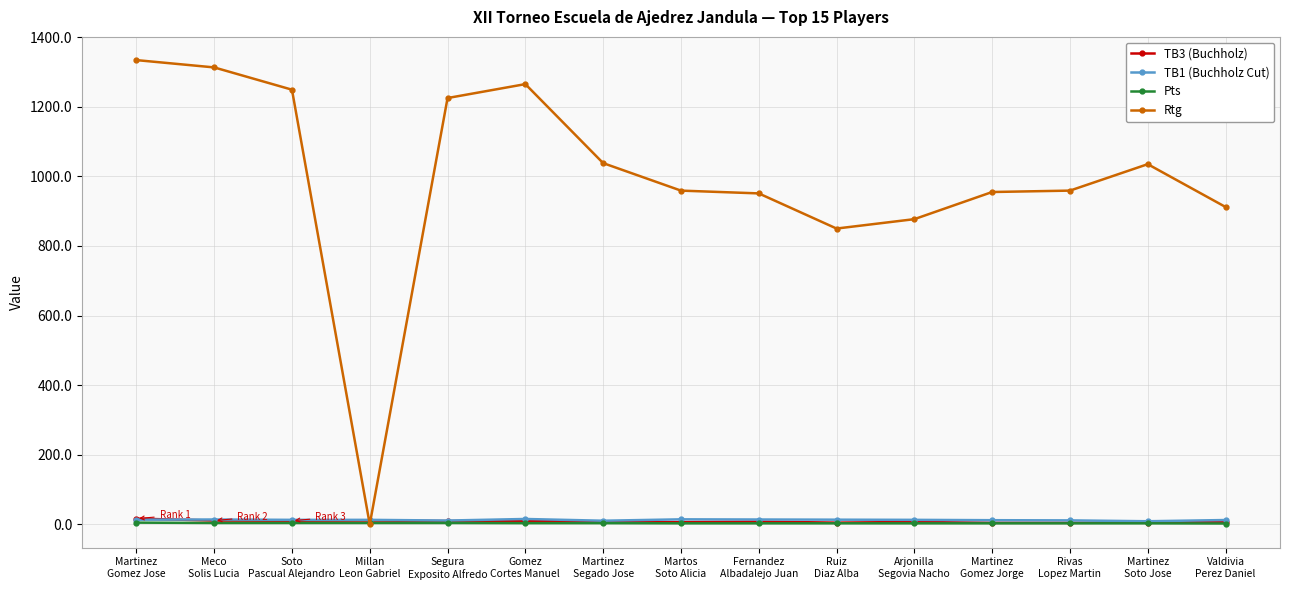

The TB1 (Buchholz Cut) series shows 15.5 at Gomez
Cortes Manuel. True or false?

True